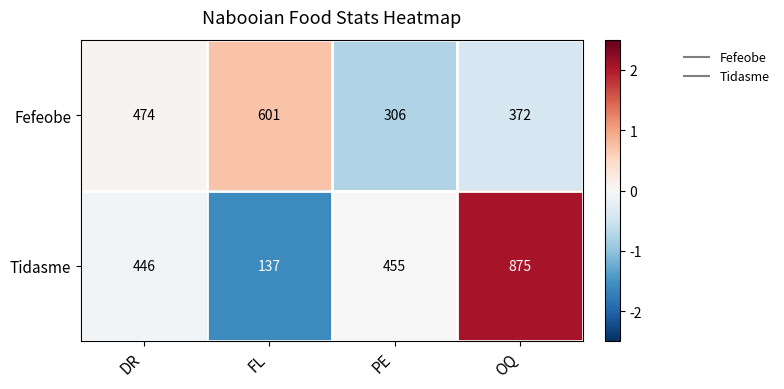

What is the lowest value of the Fefeobe series?

306